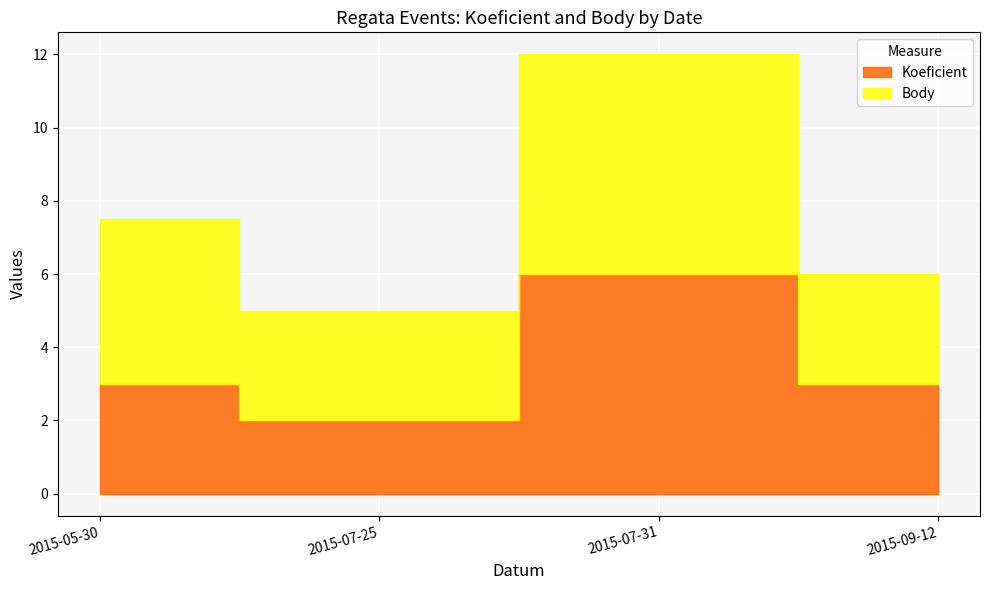

What are all the series names shown in the legend?

Koeficient, Body